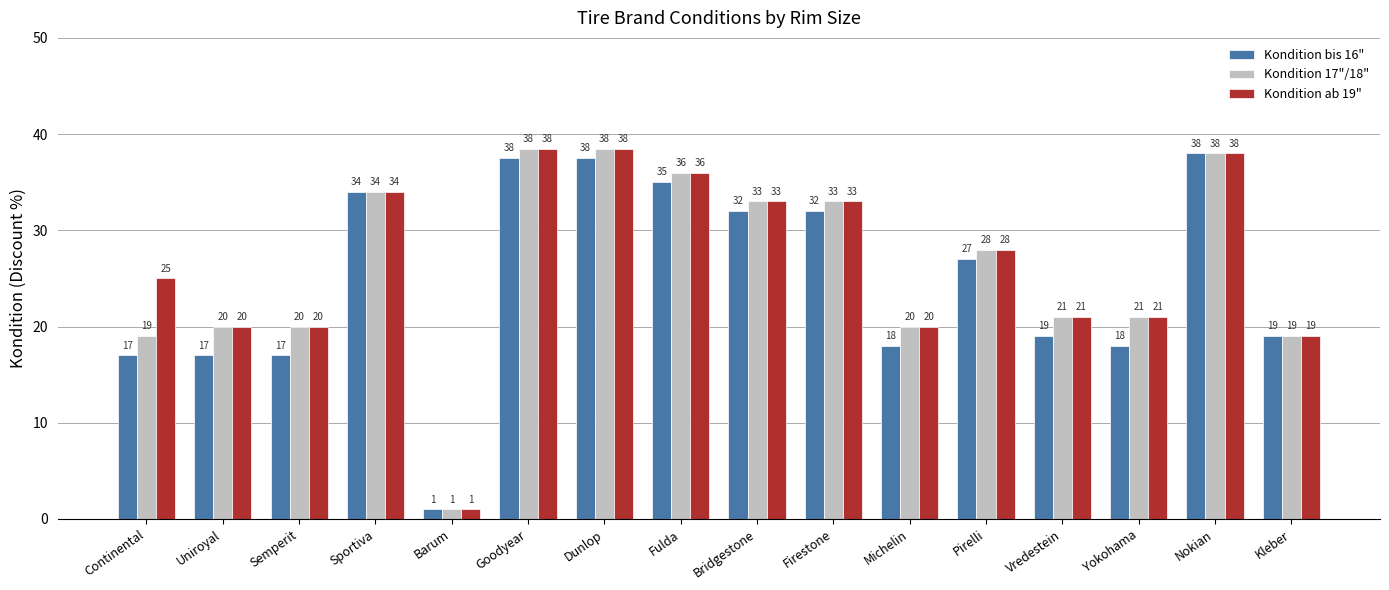

At how many categories does at least one series exceed 7?

15